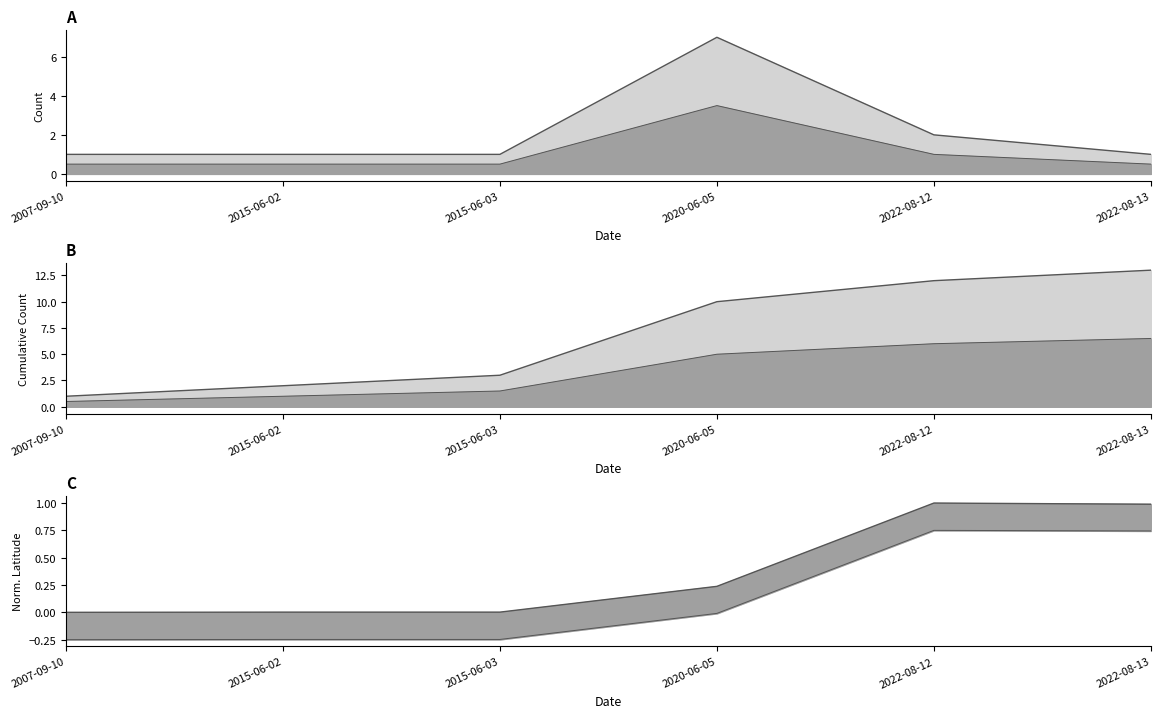

List the labels in order of Latitude_lower value, smallest first.

2007-09-10, 2015-06-02, 2015-06-03, 2020-06-05, 2022-08-13, 2022-08-12